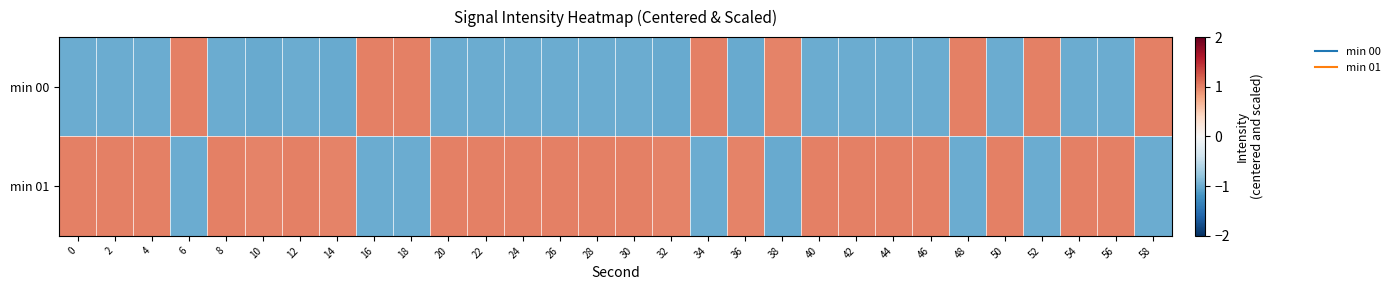

At 34, list the series in order from largest to smallest.

min 00, min 01